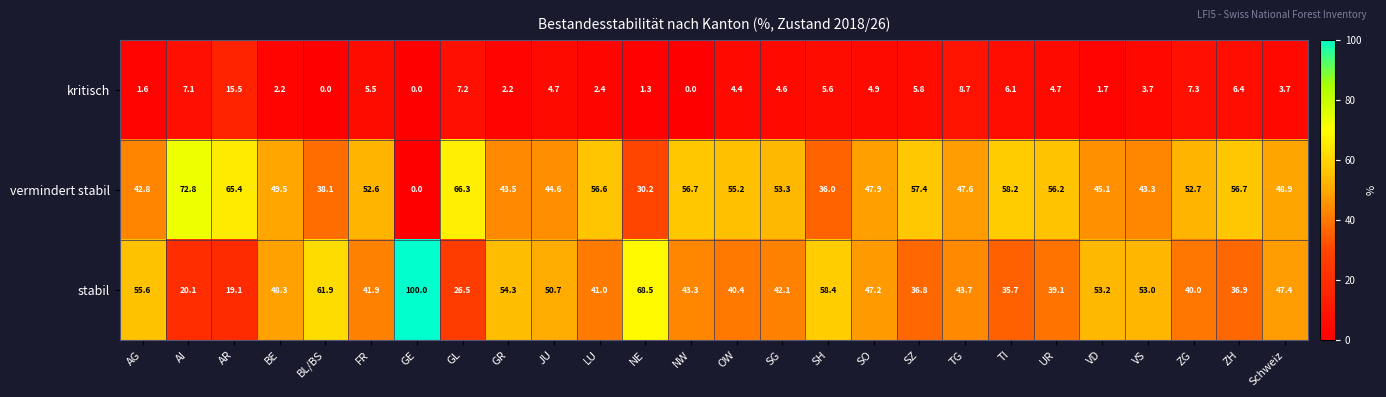

At which label is stabil closest to 59?

SH